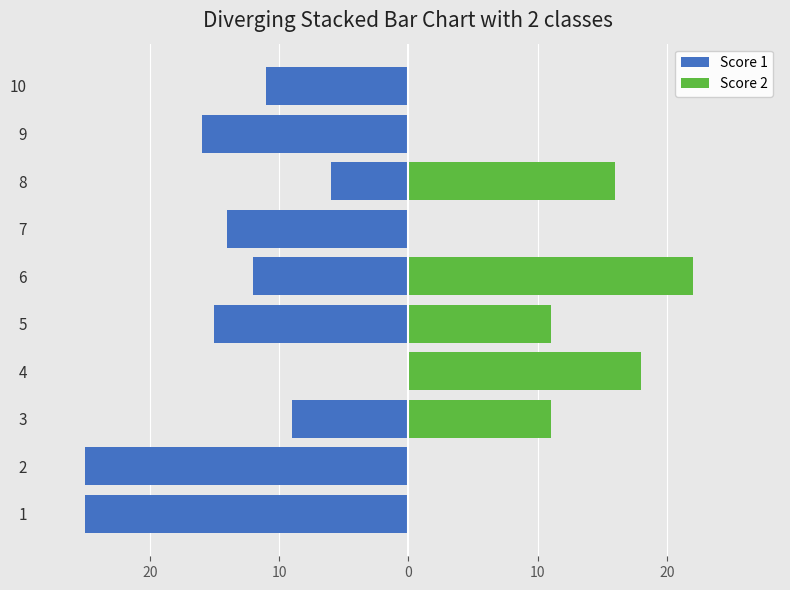

Reading right to left, what are all the values shown in this chart?

Score 1: -11	-16	-6	-14	-12	-15	0	-9	-25	-25
Score 2: 0	0	16	0	22	11	18	11	0	0